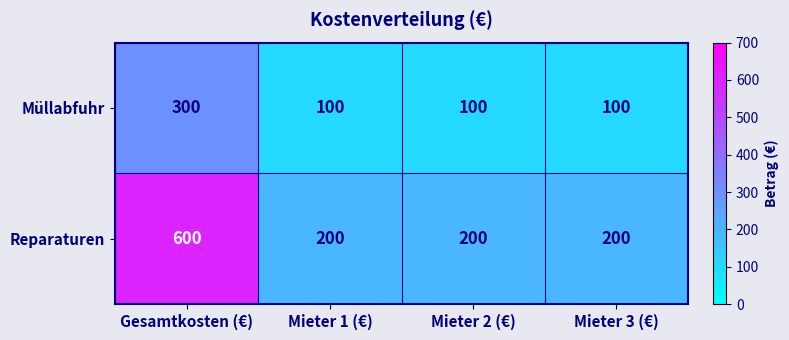

What value does the Reparaturen series have at Mieter 2 (€), to the nearest 5?

200